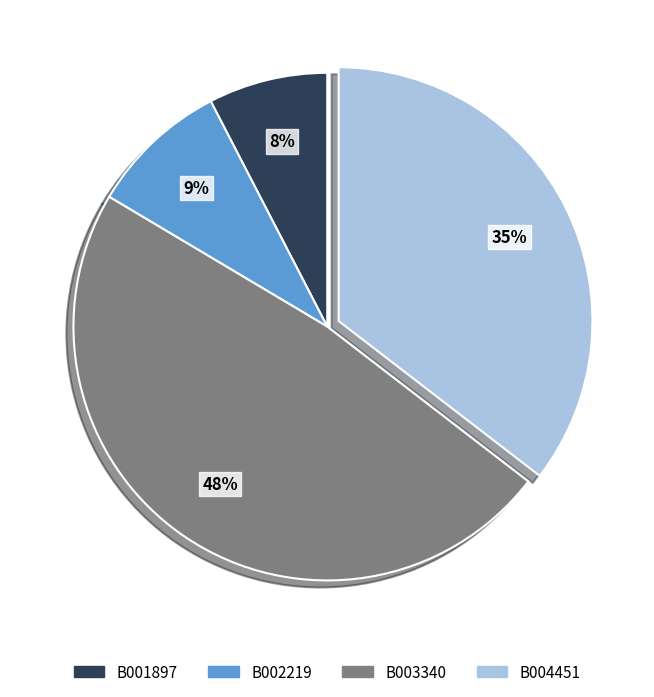

The B003340 slice represents 48% of the pie. True or false?

True